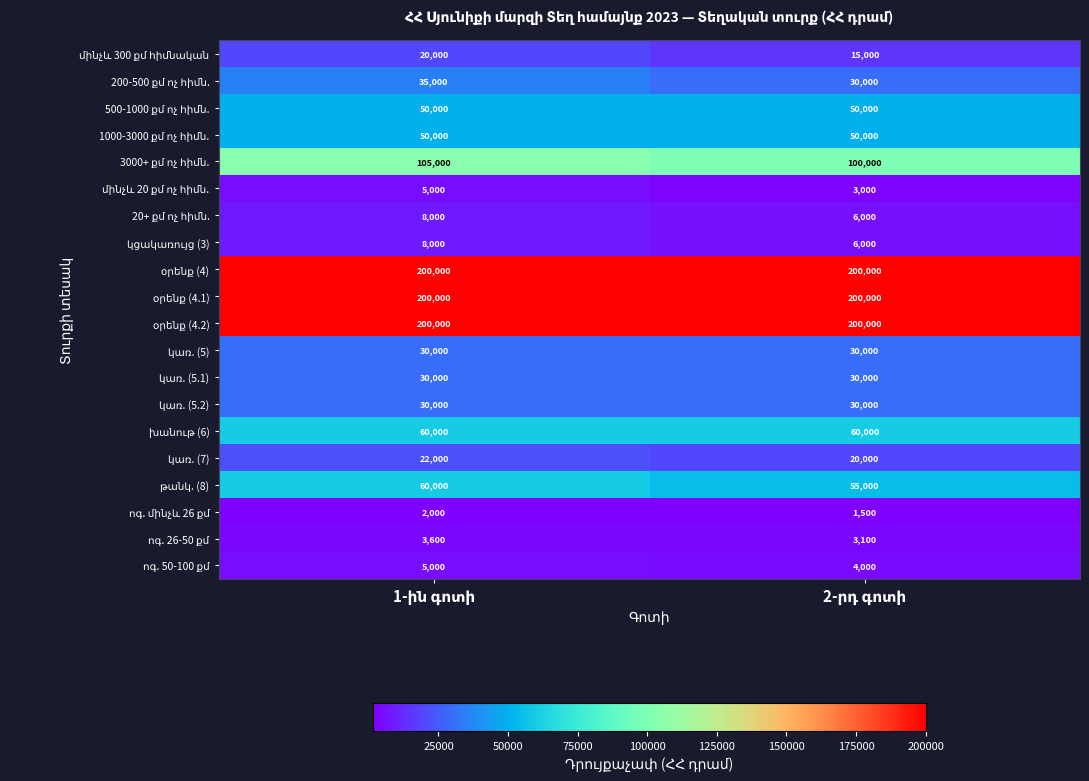

What is the maximum value shown in the chart?

200000